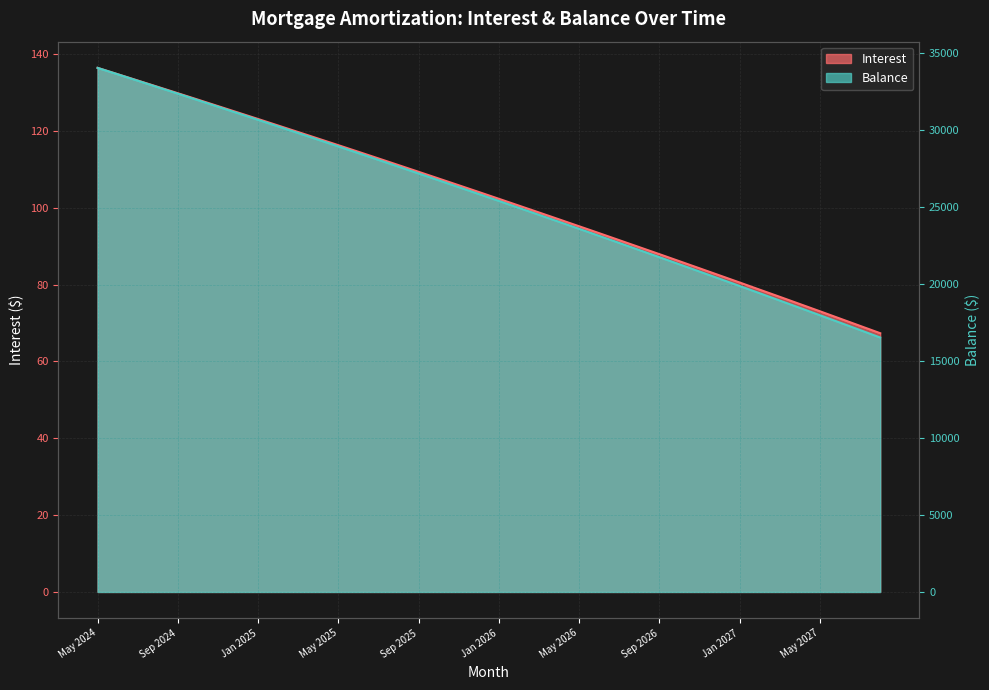

Which series has the widest spread of values?

Balance